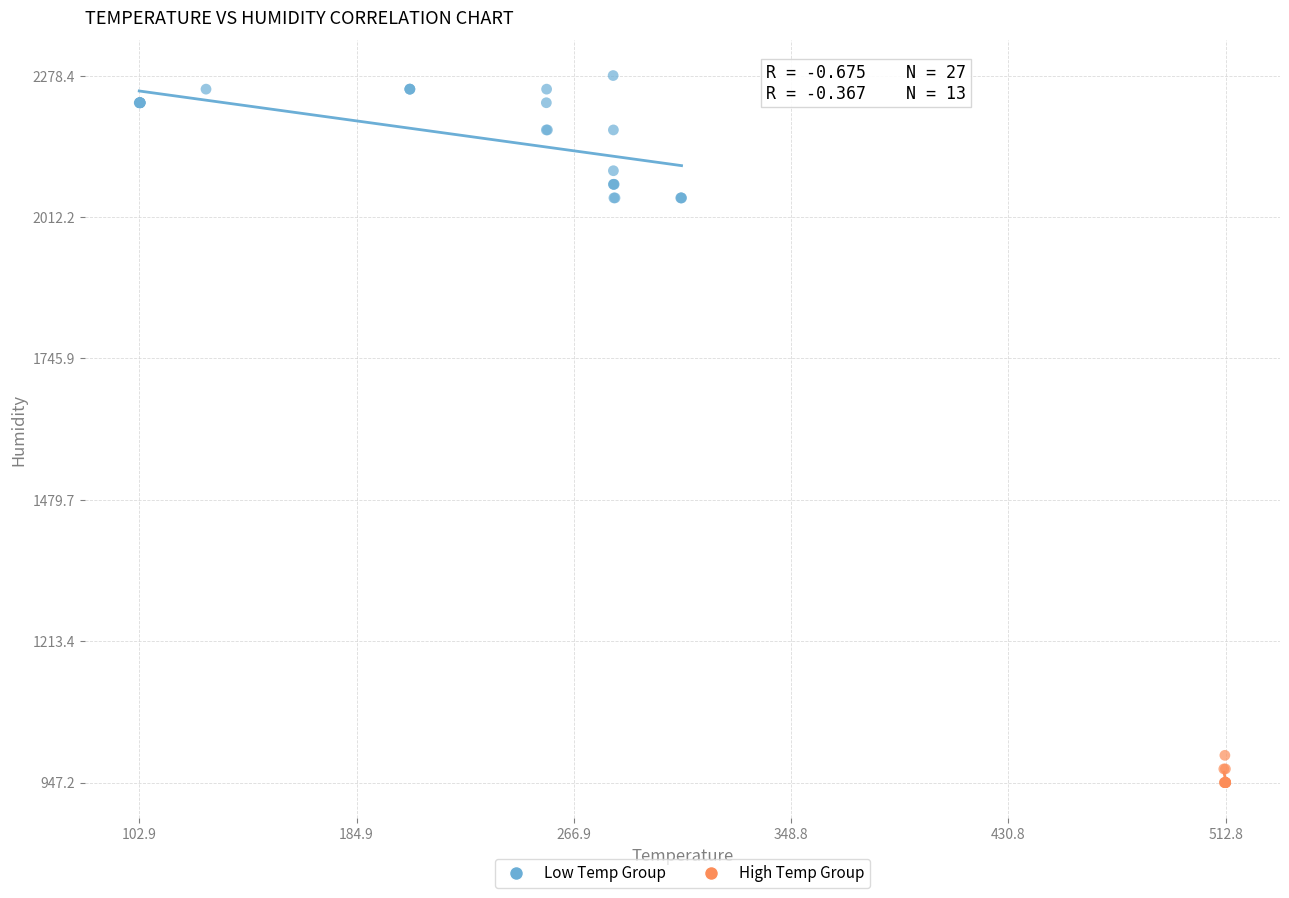

Which series reaches the minimum Y coordinate?

High Temp Group